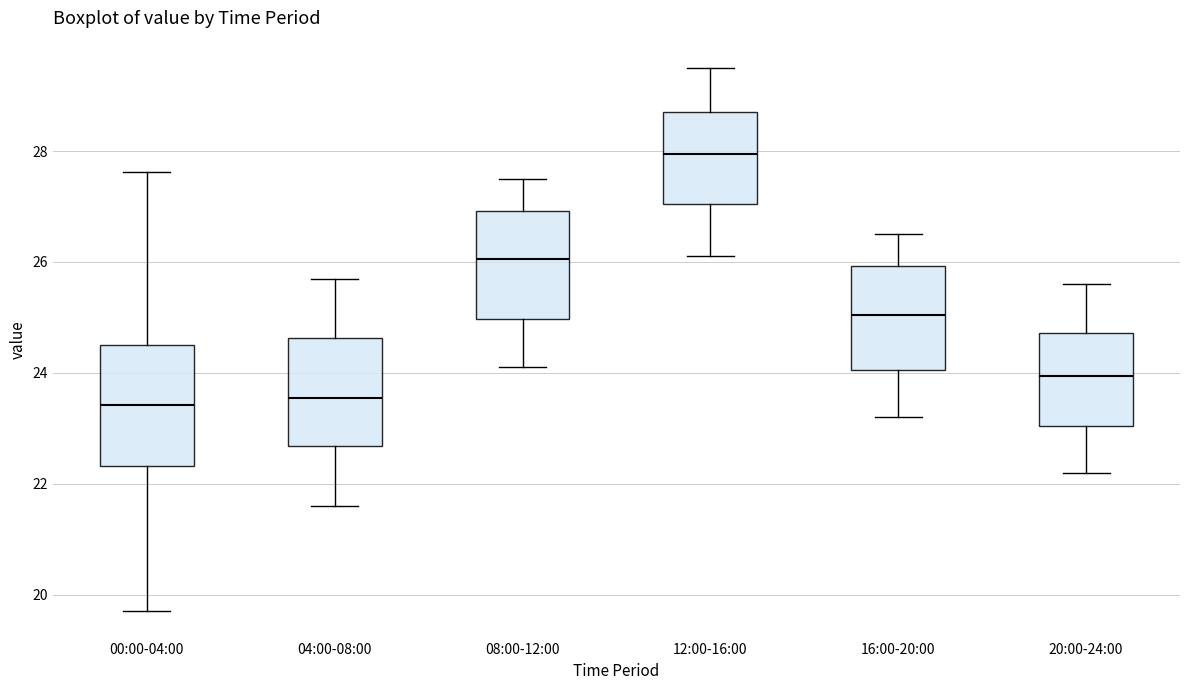

Where does the median line of the box for 08:00-12:00 sit on the y-axis? The values are not printed on the chart, so give them approximately, as read against the axis.

26.0